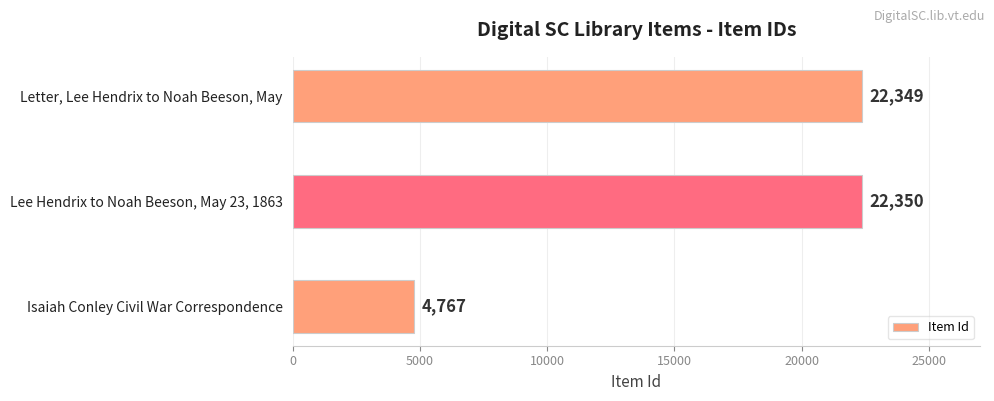

Reading bottom to top, what are all the values shown in this chart?

4767	22350	22349